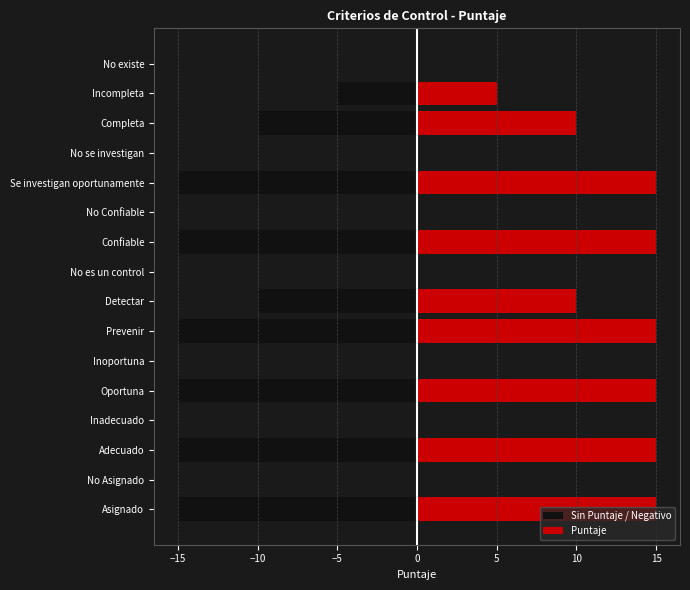

The Sin Puntaje / Negativo series shows -6 at No es un control. True or false?

False